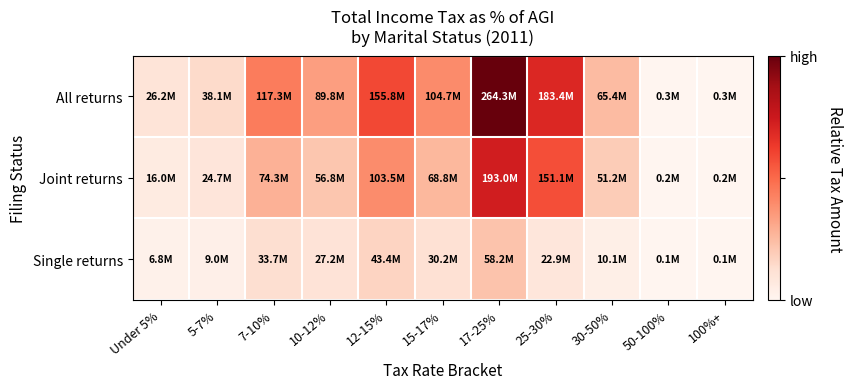

Reading left to right, transcribe all the data shown in this chart.

All returns: Under 5%=0.1	5-7%=0.1	7-10%=0.4	10-12%=0.3	12-15%=0.6	15-17%=0.4	17-25%=1.0	25-30%=0.7	30-50%=0.2	50-100%=0.0	100%+=0.0
Joint returns: Under 5%=0.1	5-7%=0.1	7-10%=0.3	10-12%=0.2	12-15%=0.4	15-17%=0.3	17-25%=0.7	25-30%=0.6	30-50%=0.2	50-100%=0.0	100%+=0.0
Single returns: Under 5%=0.0	5-7%=0.0	7-10%=0.1	10-12%=0.1	12-15%=0.2	15-17%=0.1	17-25%=0.2	25-30%=0.1	30-50%=0.0	50-100%=0.0	100%+=0.0